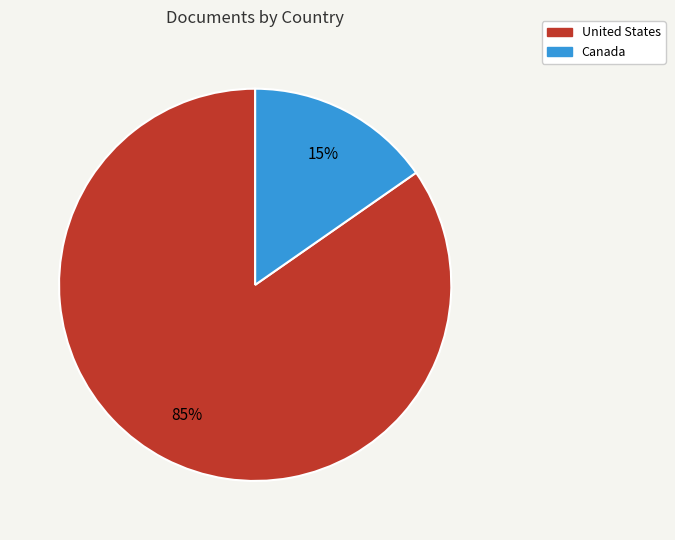

The Canada slice represents 15% of the pie. True or false?

True